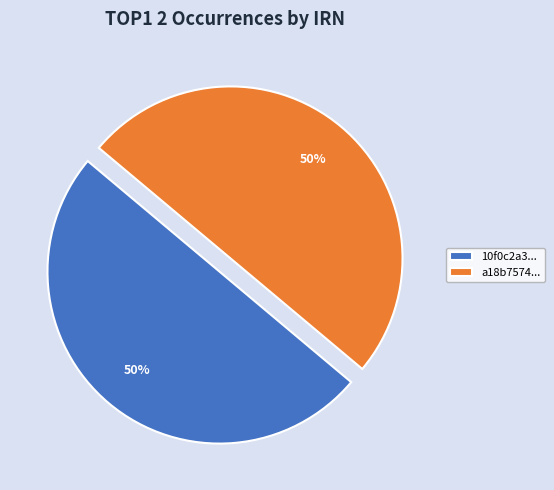

Approximately how many times larger is the value at a18b7574... compared to 10f0c2a3...?

1.0